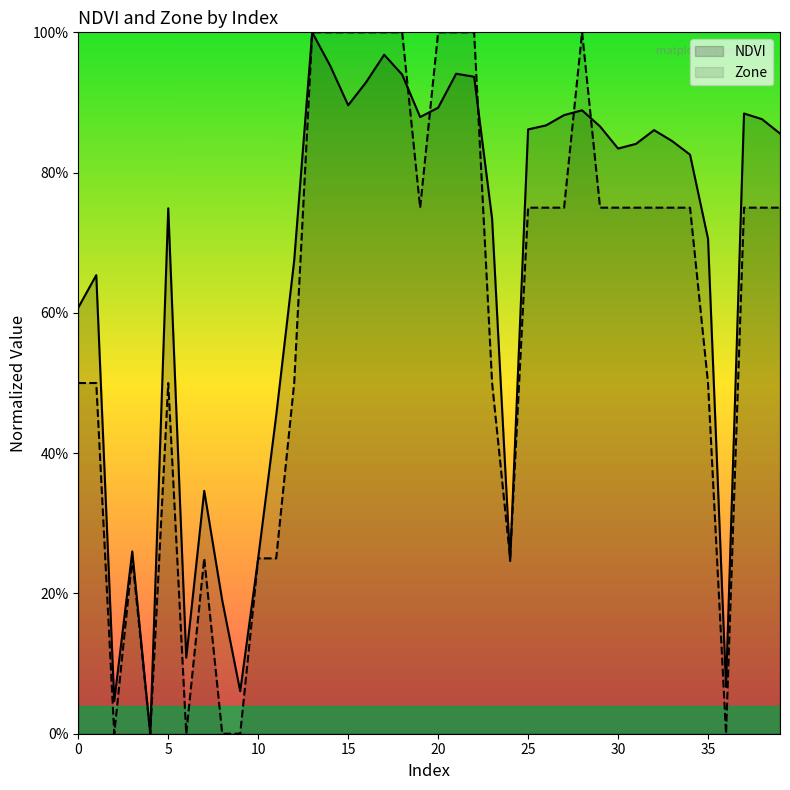

Which category has the highest value across all series?

13